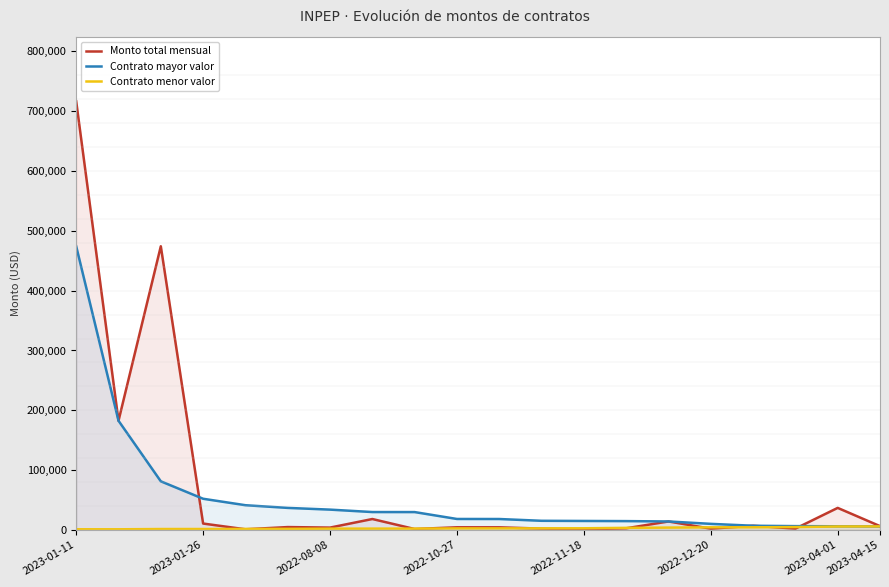

Reading right to left, transcribe all the data shown in this chart.

Monto total mensual: 6358.5	36835.4	2200.1	6996.0	2124.0	14150.5	2747.5	1060.8	2179.3	4360.0	4414.0	1537.0	18244.8	3900.0	4786.6	1080.0	10671.7	474200.8	182520.0	716557.5
Contrato mayor valor: 5900.0	6094.0	6358.5	6996.0	10156.0	14150.5	14745.6	15000.0	15275.3	18244.8	18319.3	29845.0	29891.0	33949.0	36835.4	41312.7	52114.3	81271.0	182520.0	474200.8
Contrato menor valor: 5900.0	5763.0	4786.6	4414.0	4360.0	3900.0	3474.5	2747.5	2630.2	2599.0	2530.0	2200.1	2179.3	2124.0	1787.8	1700.0	1537.0	1505.2	1060.8	1080.0